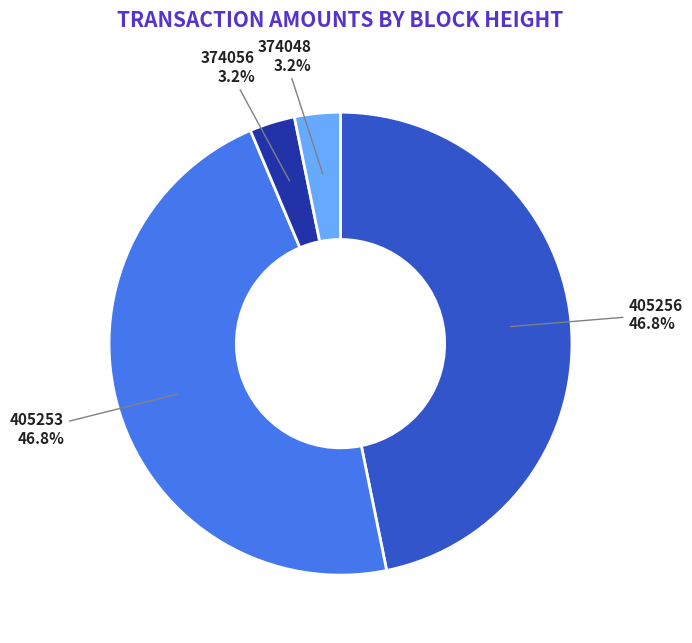

What is the ratio of the value at 374048 to the value at 405253?

0.1